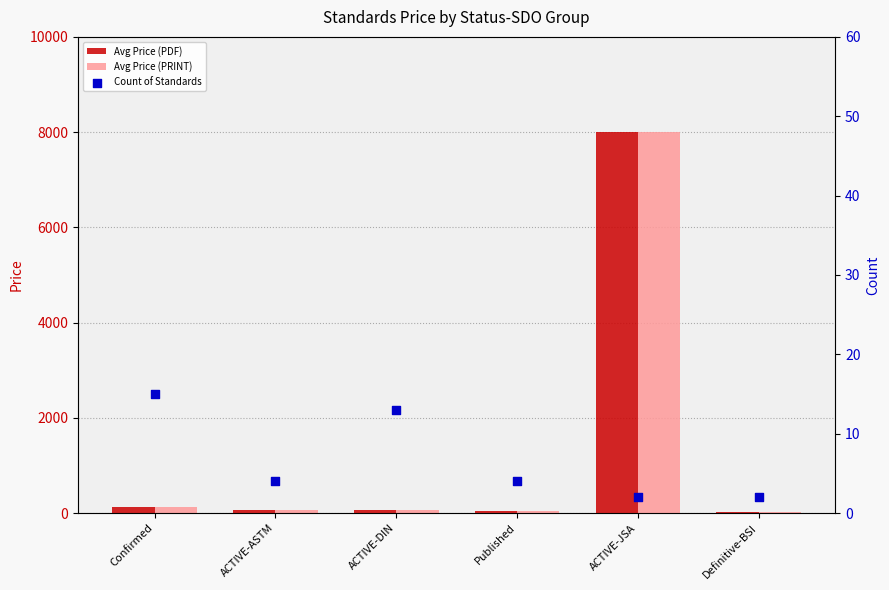

Which series reaches the minimum Y coordinate?

Count of Standards